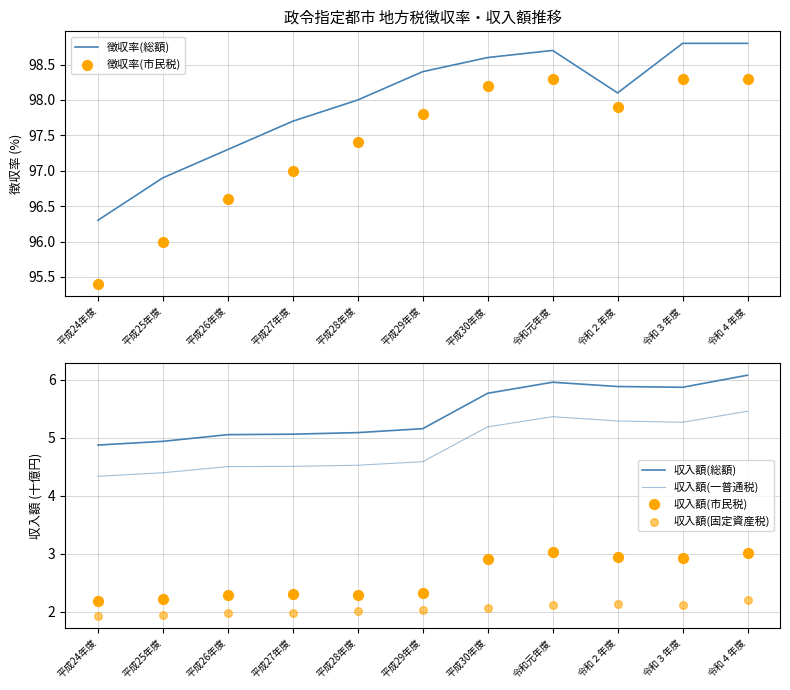

Is the value of 収入額(市民税) at 平成28年度 greater than the value of 徴収率(総額) at 令和２年度?

No